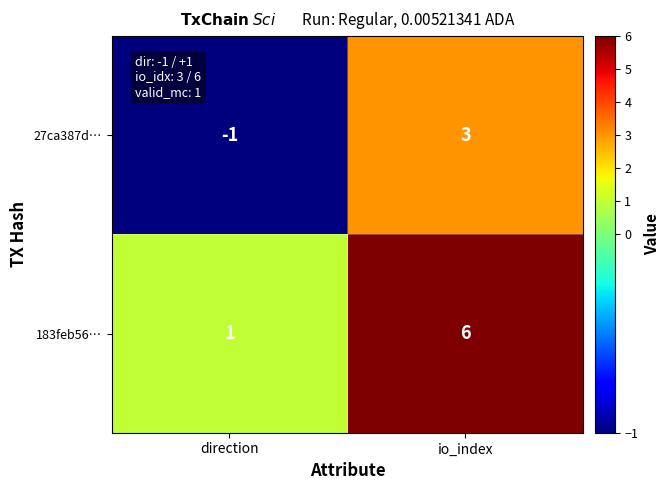

At how many categories does at least one series exceed 2?

1